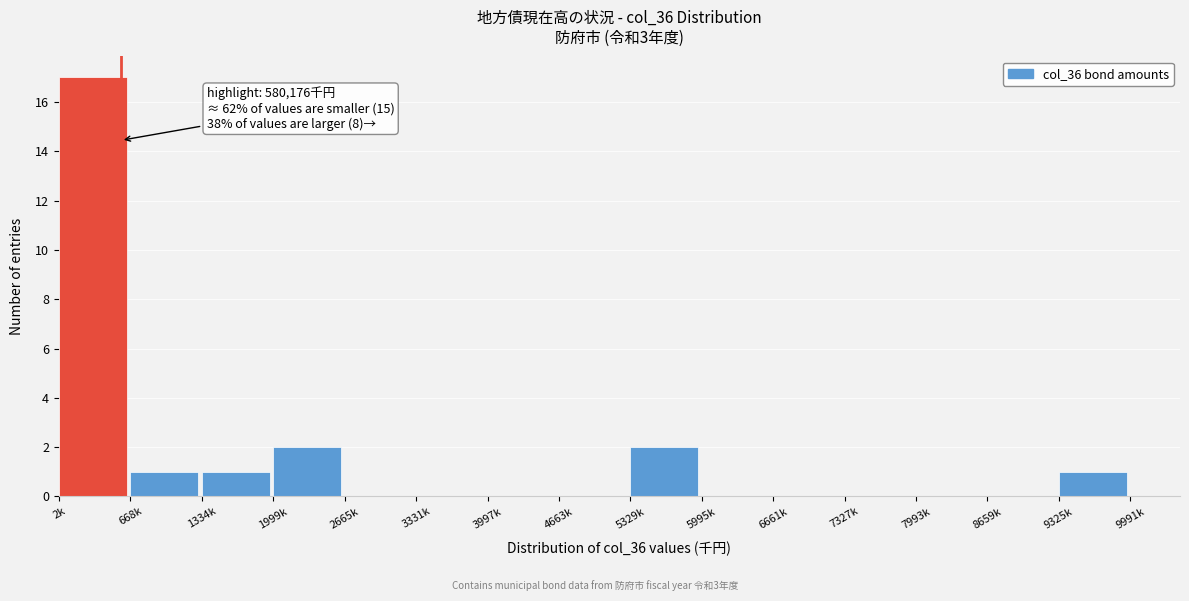

Reading left to right, what are all the values shown in this chart?

2k=17	668k=1	1334k=1	1999k=2	2665k=0	3331k=0	3997k=0	4663k=0	5329k=2	5995k=0	6661k=0	7327k=0	7993k=0	8659k=0	9325k=1